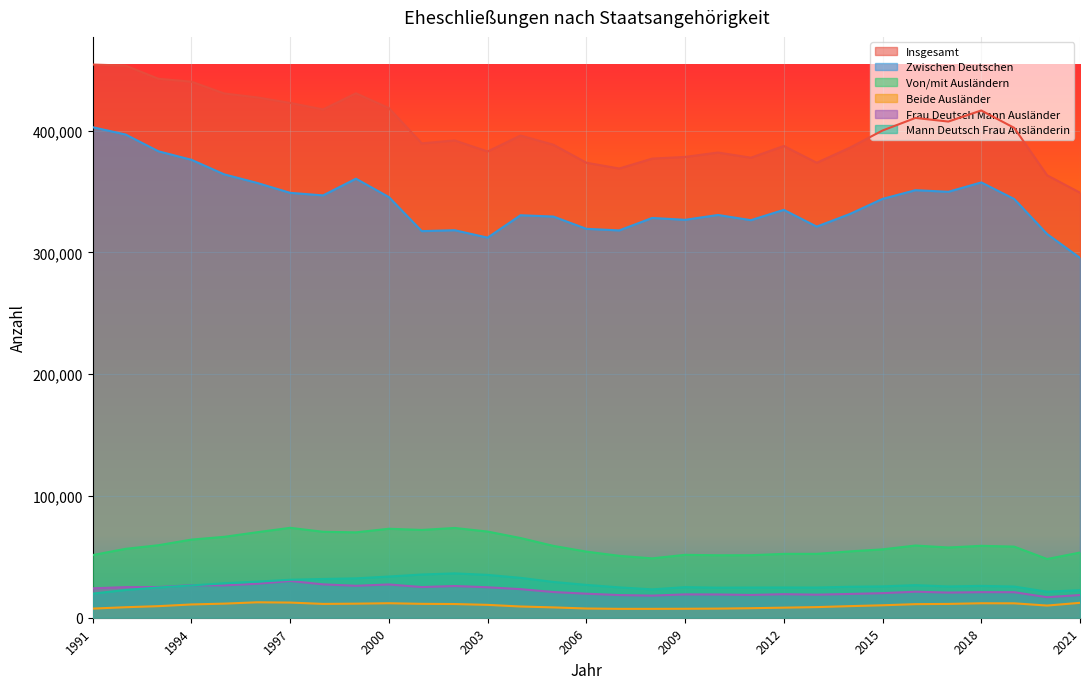

What is the average value of the Insgesamt series?

401324